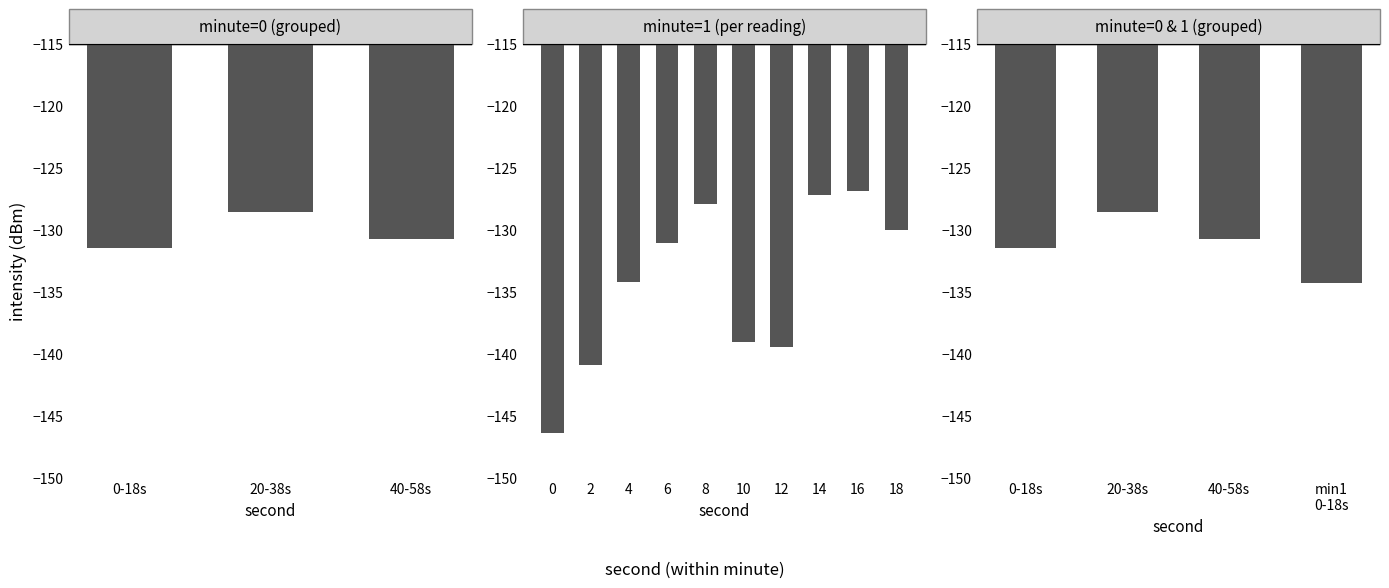

Rank the categories by value from lowest to highest.

min1 0-18s, 0-18s, 40-58s, 20-38s